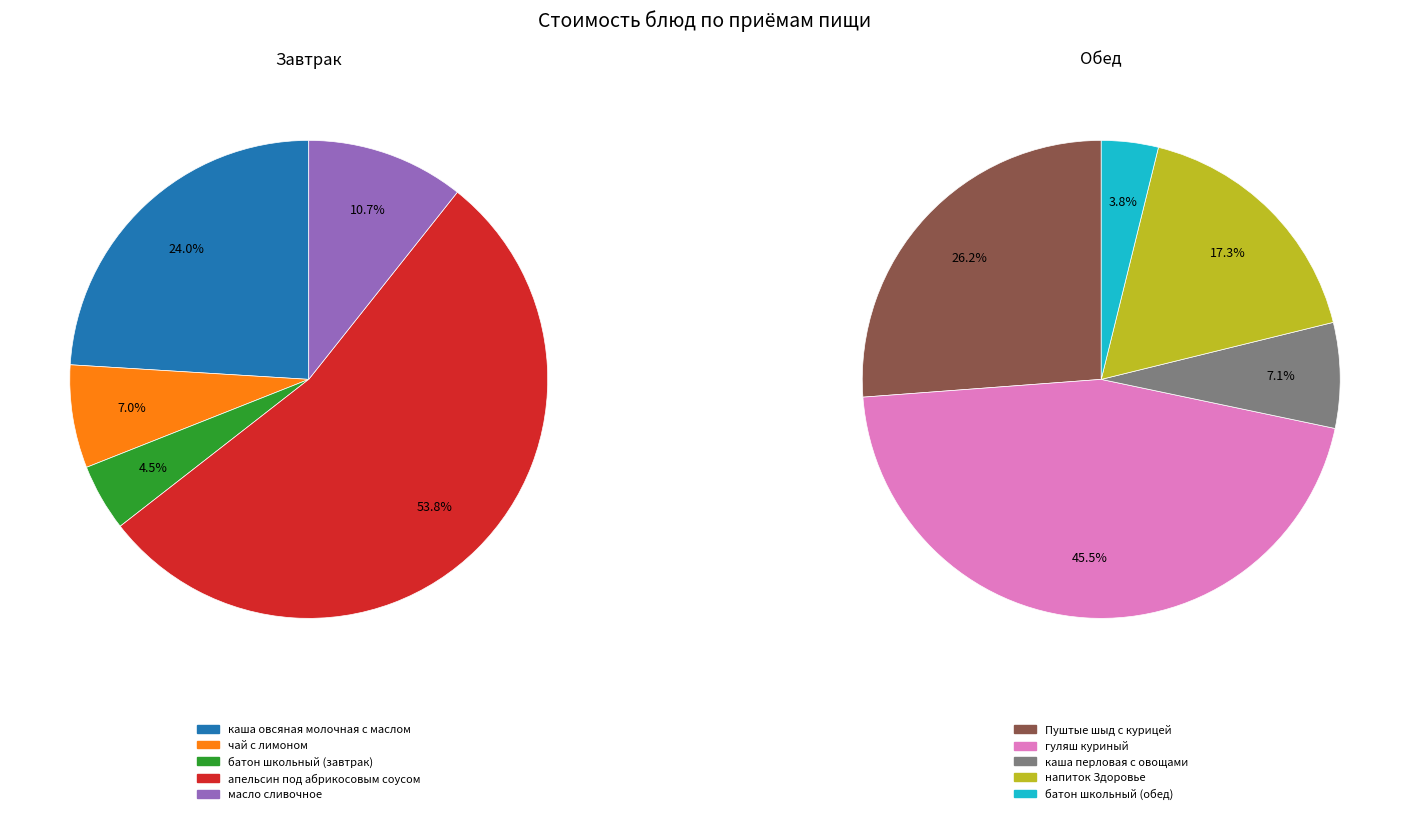

How much of the chart is everything except чай с лимоном?

93.0%